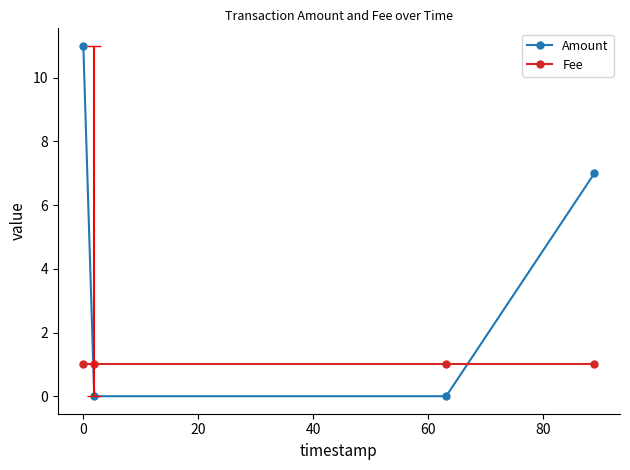

List the series in order of their peak value, highest first.

Amount, Fee